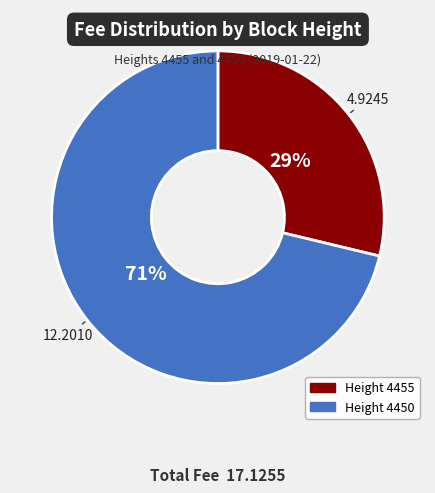

Is there any slice that represents more than half of the pie?

Yes